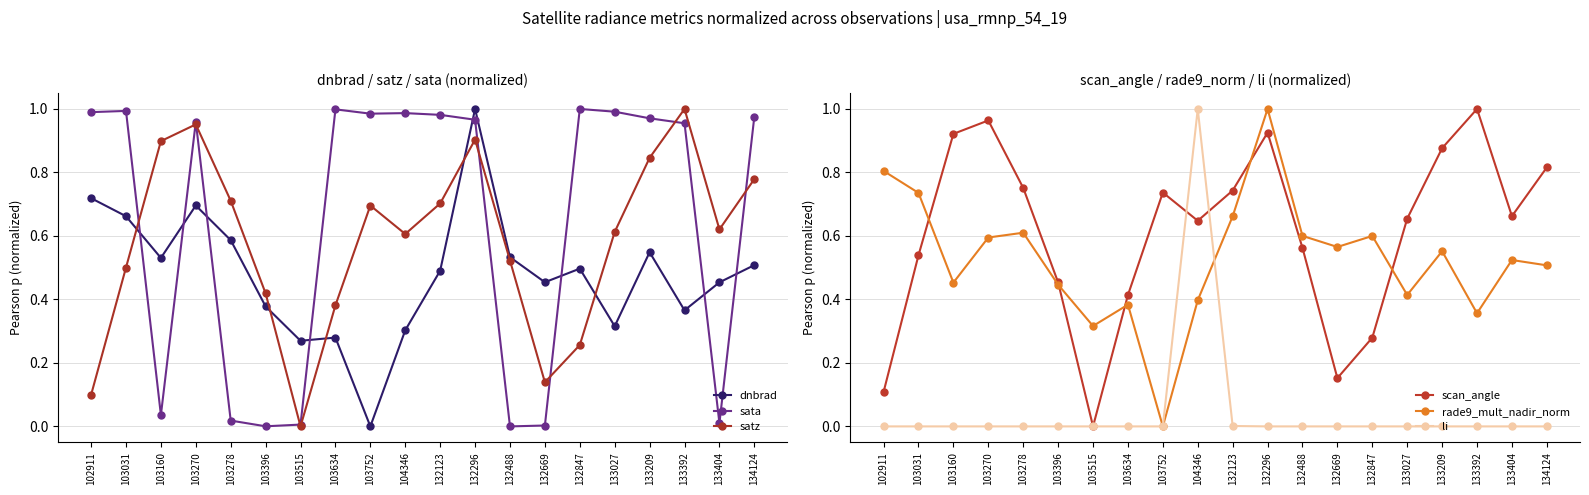

Reading right to left, extract all data points from this chart.

dnbrad: 0.5	0.5	0.4	0.5	0.3	0.5	0.5	0.5	1.0	0.5	0.3	0.0	0.3	0.3	0.4	0.6	0.7	0.5	0.7	0.7
sata: 1.0	0.0	1.0	1.0	1.0	1.0	0.0	0.0	1.0	1.0	1.0	1.0	1.0	0.0	0.0	0.0	1.0	0.0	1.0	1.0
satz: 0.8	0.6	1.0	0.8	0.6	0.3	0.1	0.5	0.9	0.7	0.6	0.7	0.4	0.0	0.4	0.7	1.0	0.9	0.5	0.1
scan_angle: 0.8	0.7	1.0	0.9	0.7	0.3	0.2	0.6	0.9	0.7	0.6	0.7	0.4	0.0	0.5	0.8	1.0	0.9	0.5	0.1
rade9_mult_nadir_norm: 0.5	0.5	0.4	0.6	0.4	0.6	0.6	0.6	1.0	0.7	0.4	0.0	0.4	0.3	0.4	0.6	0.6	0.5	0.7	0.8
li: 0.0	0.0	0.0	0.0	0.0	0.0	0.0	0.0	0.0	0.0	1.0	0.0	0.0	0.0	0.0	0.0	0.0	0.0	0.0	0.0